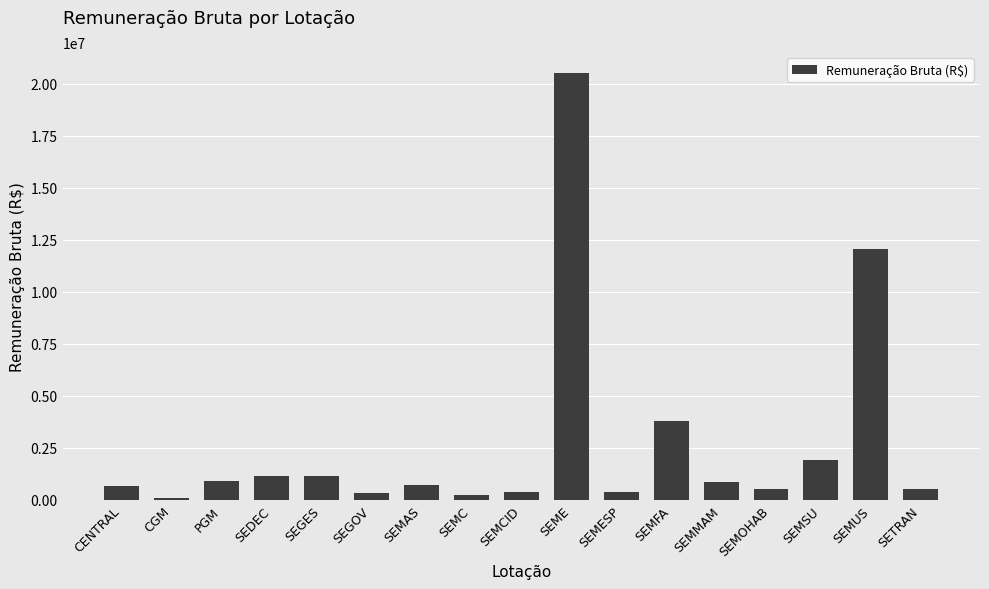

What is the value of the 8th bar from the left?

232584.0